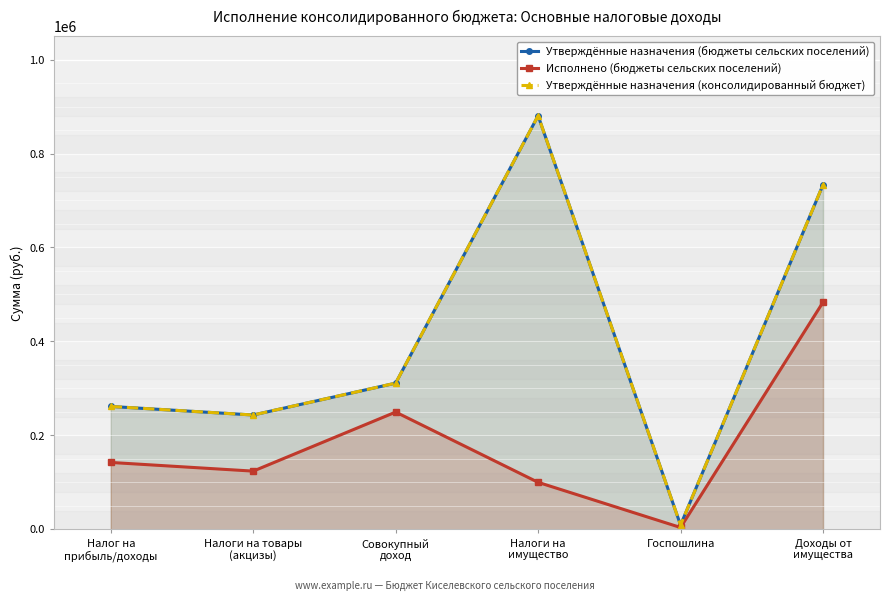

What is the value of the Утверждённые назначения (консолидированный бюджет) point at the 2nd from the left?

243500.0